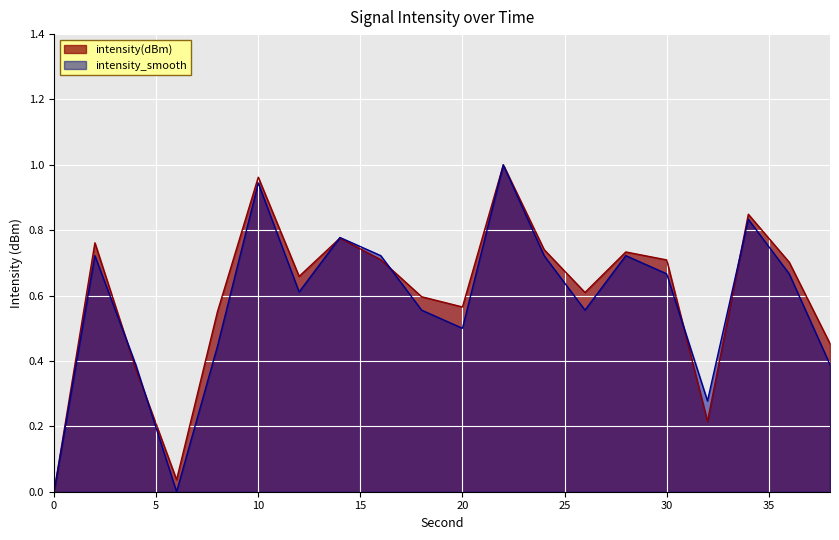

The value of intensity_smooth at 22 is 1.0. True or false?

True